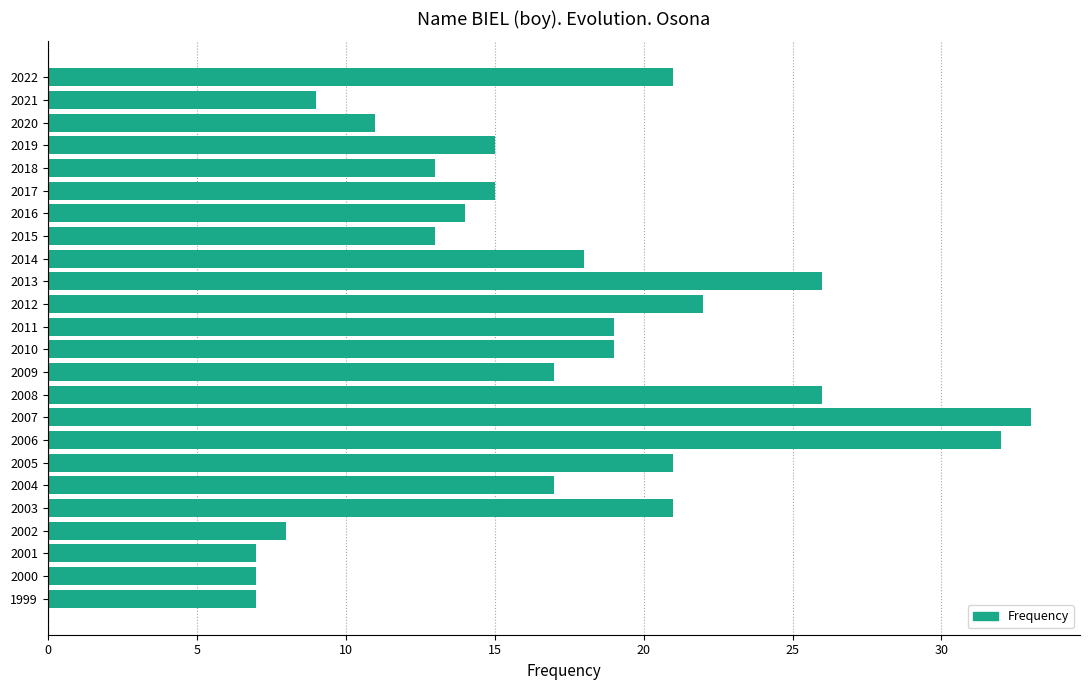

What is the approximate value at 2001?

7